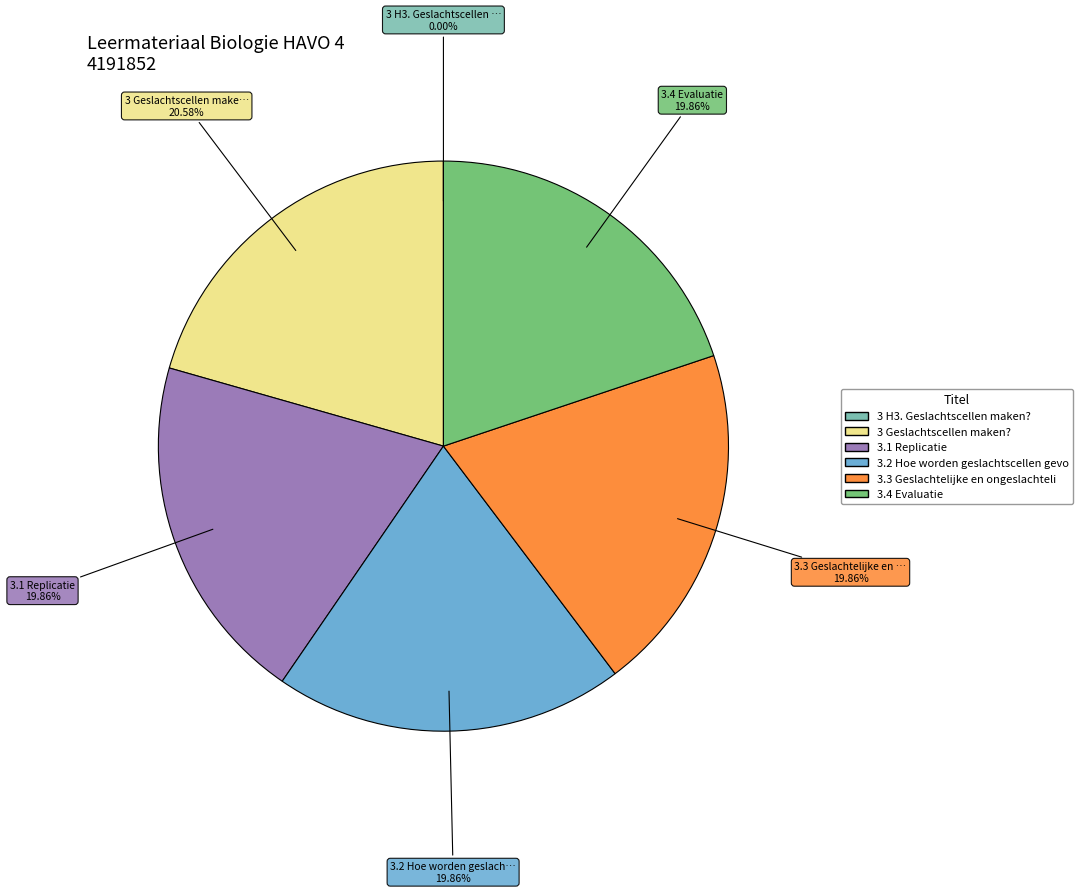

Does any single category account for the majority?

No